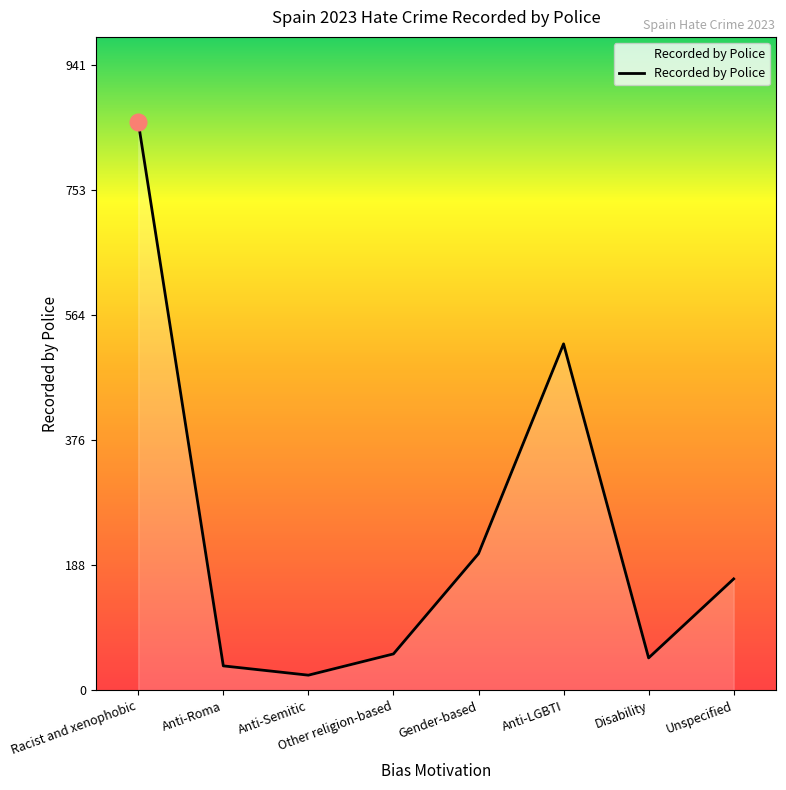

Which category has the lowest value across all series?

Anti-Semitic